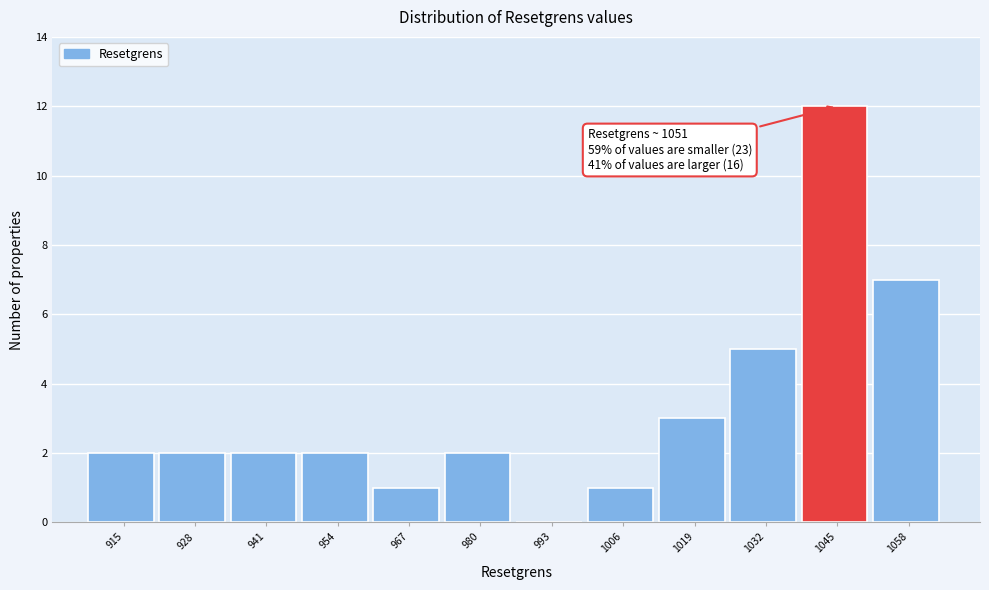

Reading left to right, list all the values displayed in this chart.

915=2	928=2	941=2	954=2	967=1	980=2	993=0	1006=1	1019=3	1032=5	1045=12	1058=7